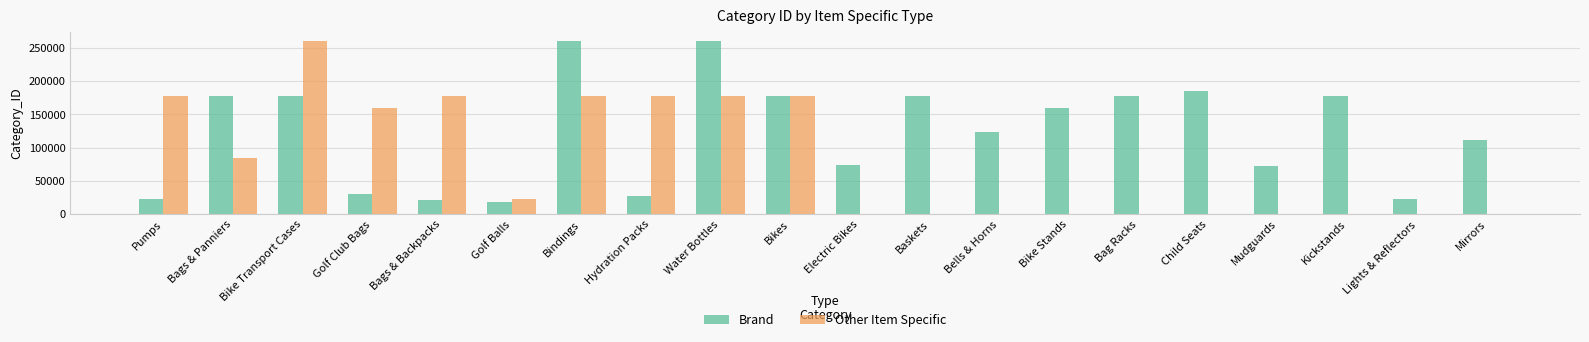

Which series has the largest total across all categories?

Brand